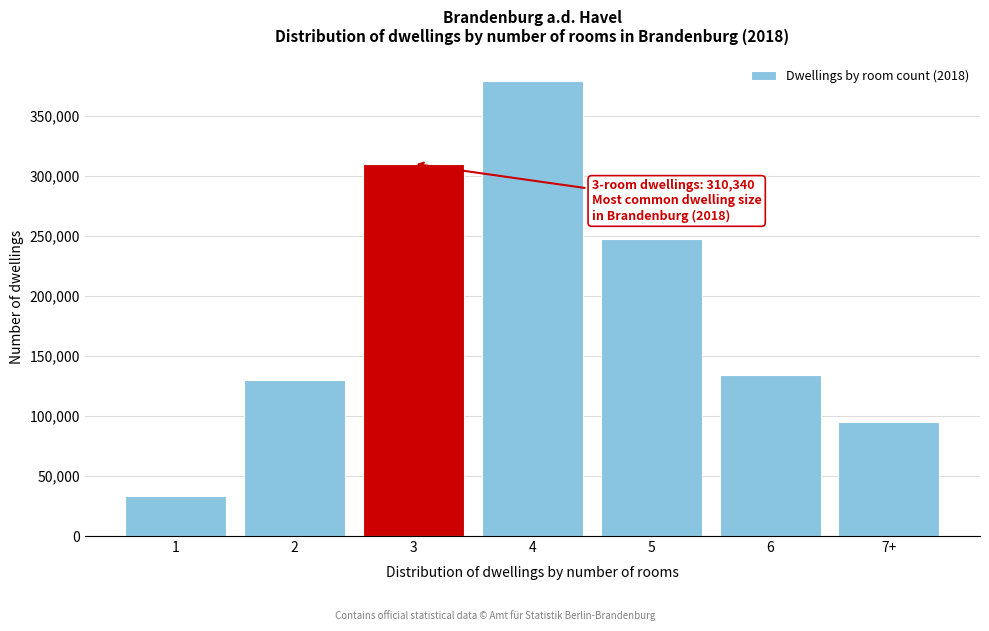

Reading left to right, list all the values displayed in this chart.

32962	130154	310340	379206	247314	134619	95414